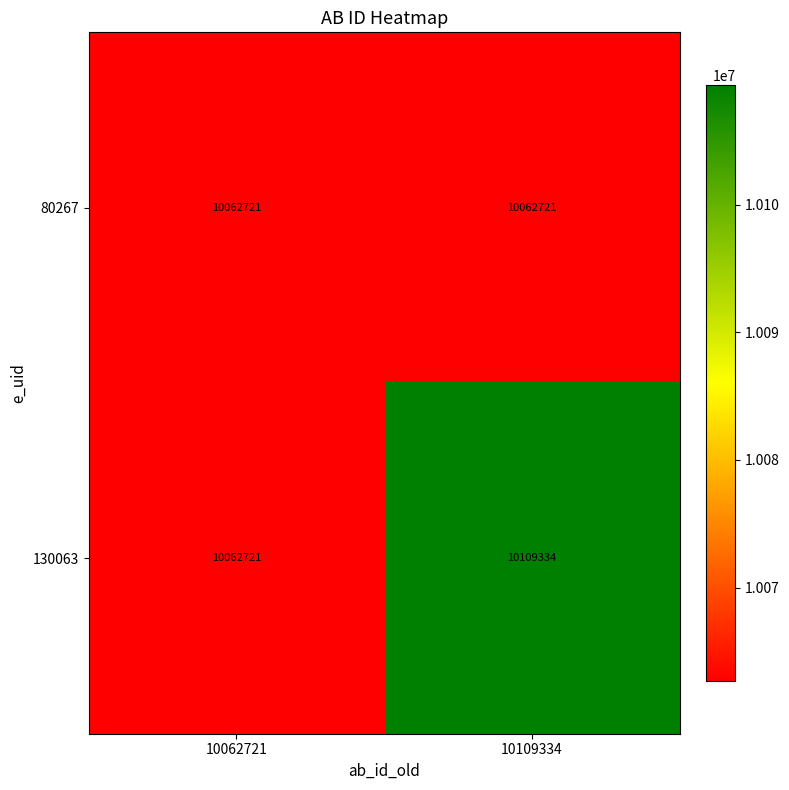

List the series in order of their overall mean, lowest first.

80267, 130063